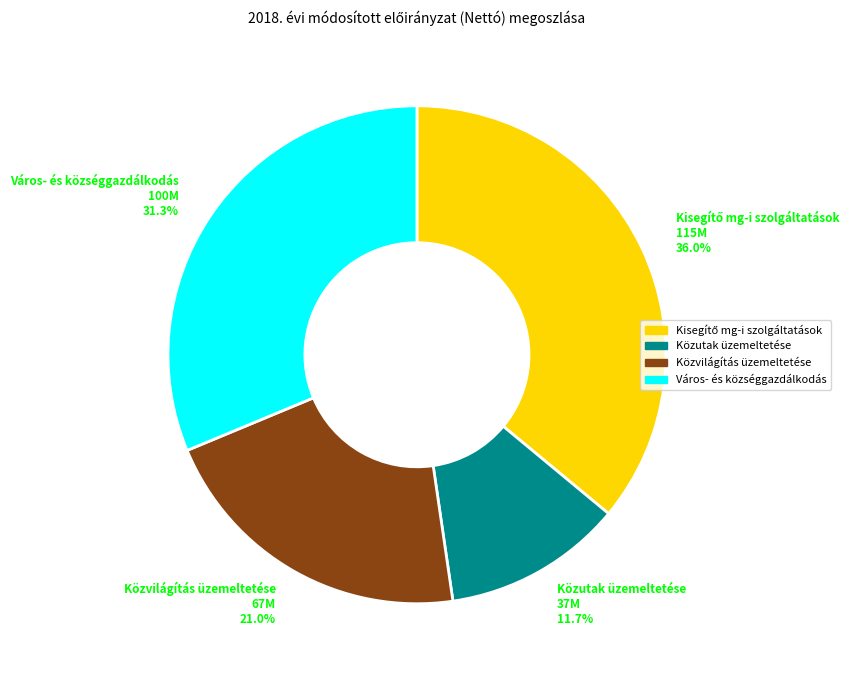

True or false: Város- és községgazdálkodás accounts for 31% of the total.

True